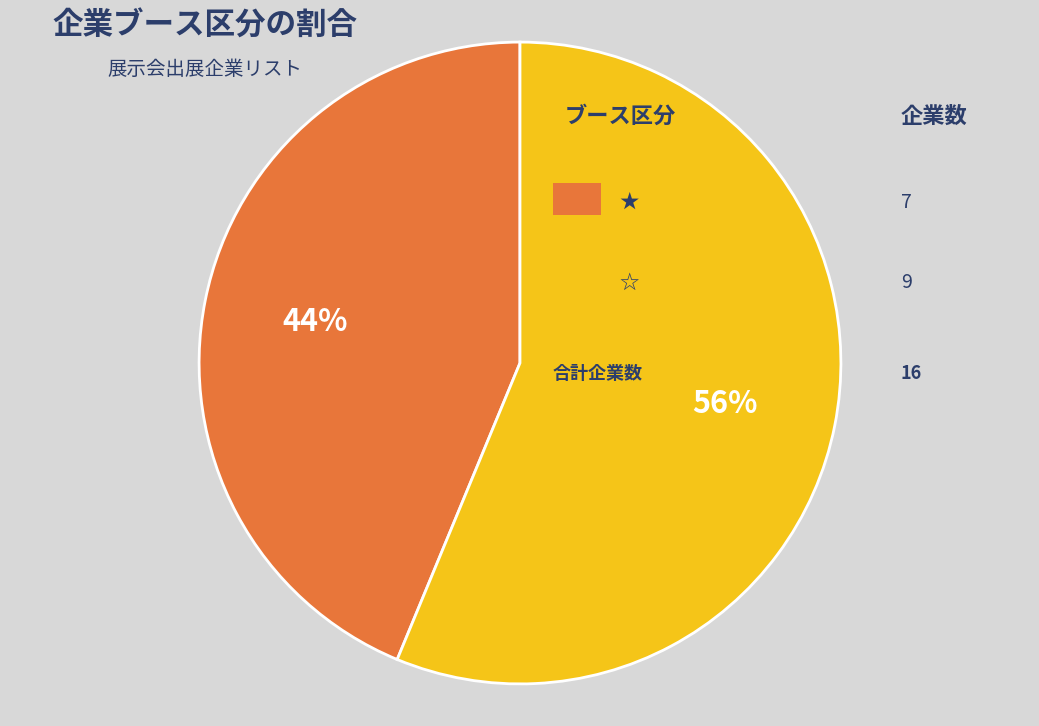

To the nearest percent, what is the average slice percentage?

50%